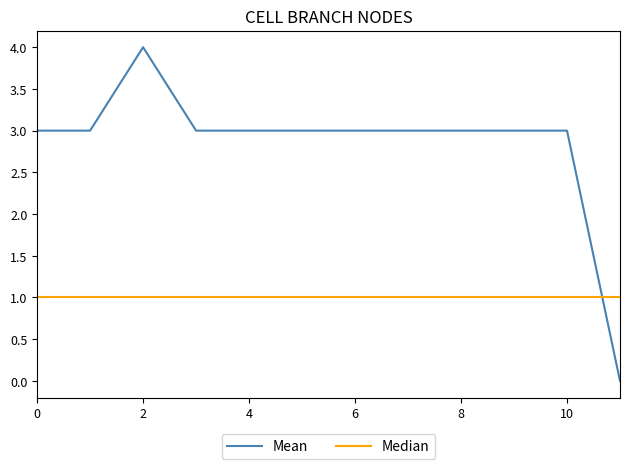

Which series has the widest spread of values?

Mean